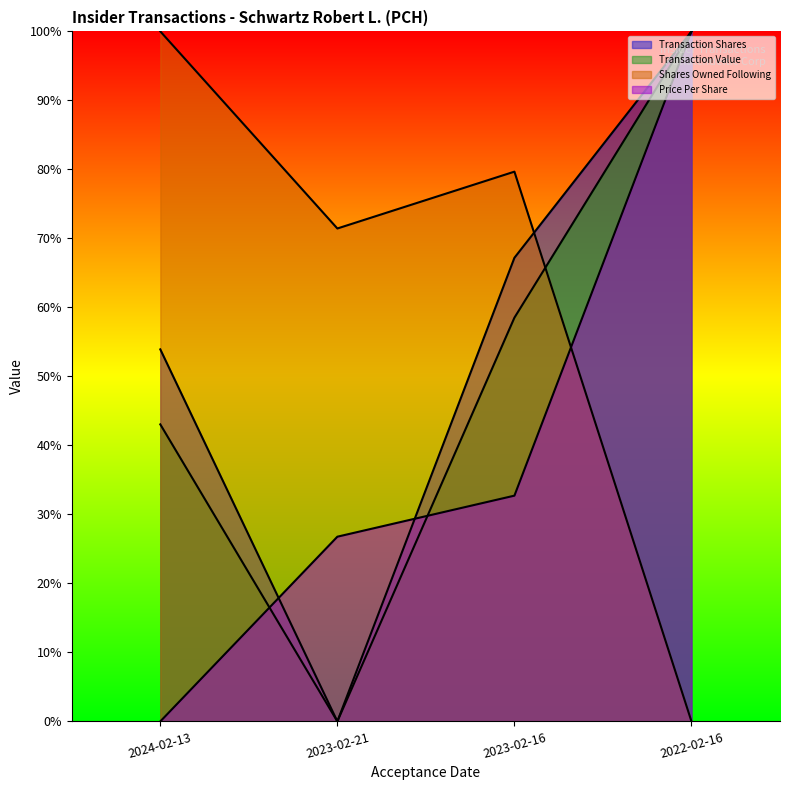

At which category does the chart reach its minimum across all series?

2023-02-21